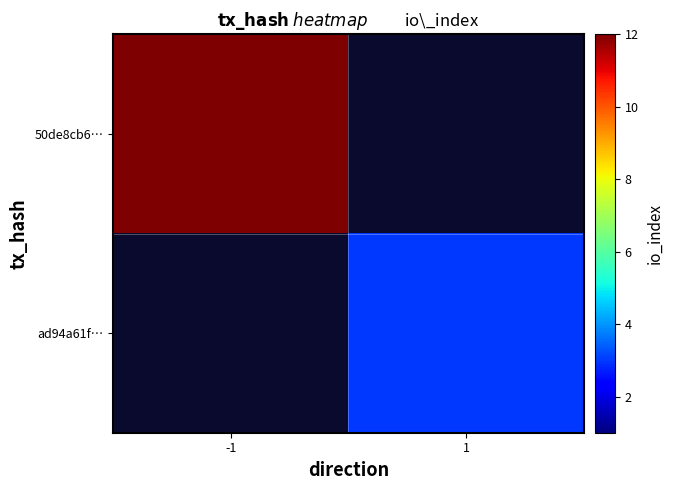

Is the value of ad94a61f… at -1 greater than the value of 50de8cb6… at 1?

No